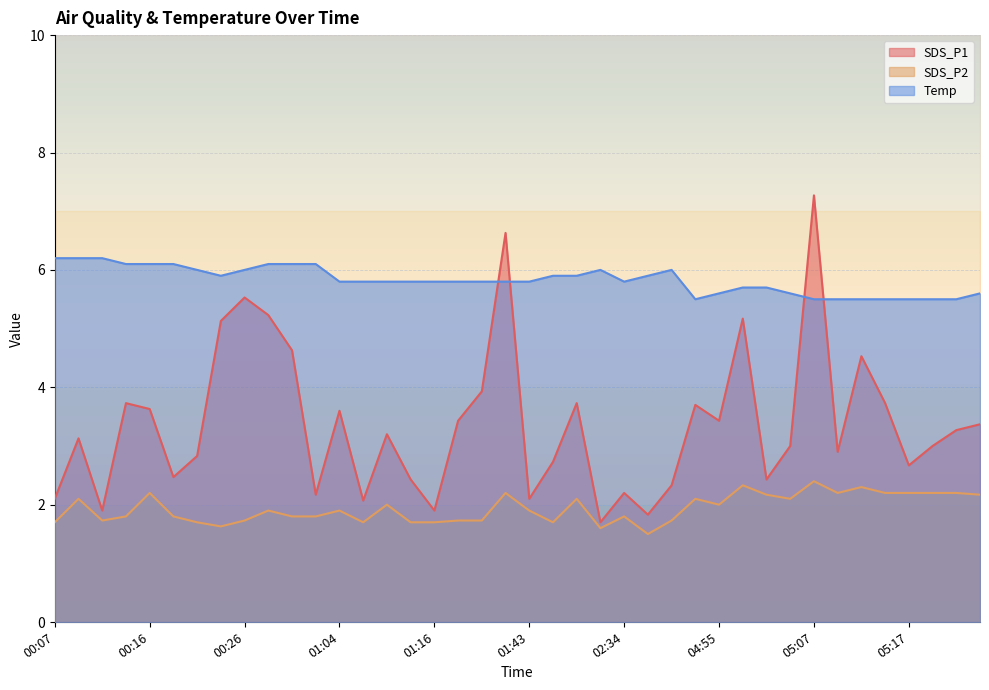

How many interior local valleys does the SDS_P1 series have?

12